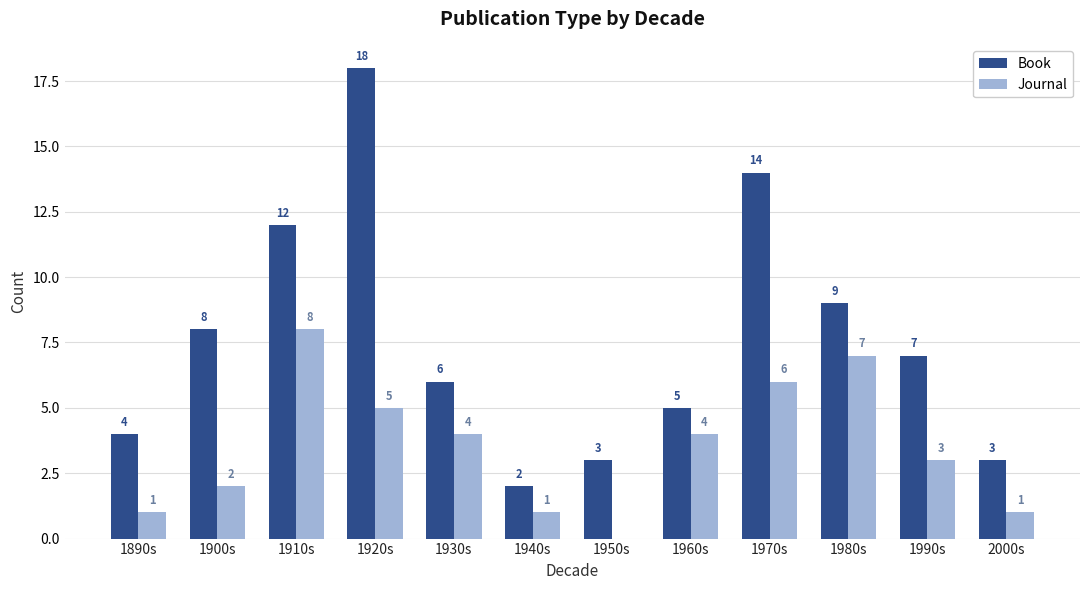

What is the average value of the Book series?

8